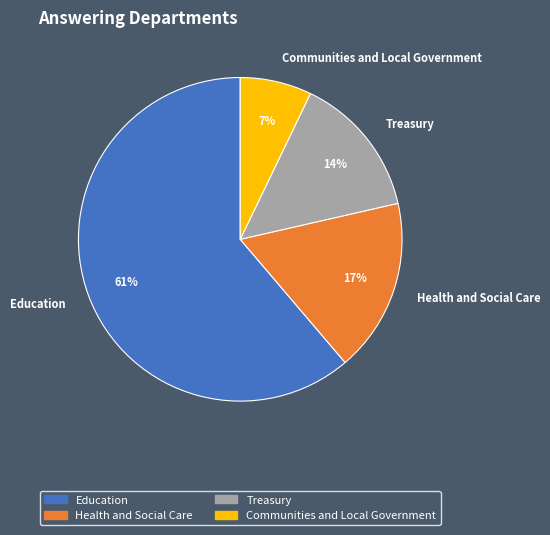

What is the largest slice in the pie chart?

Education